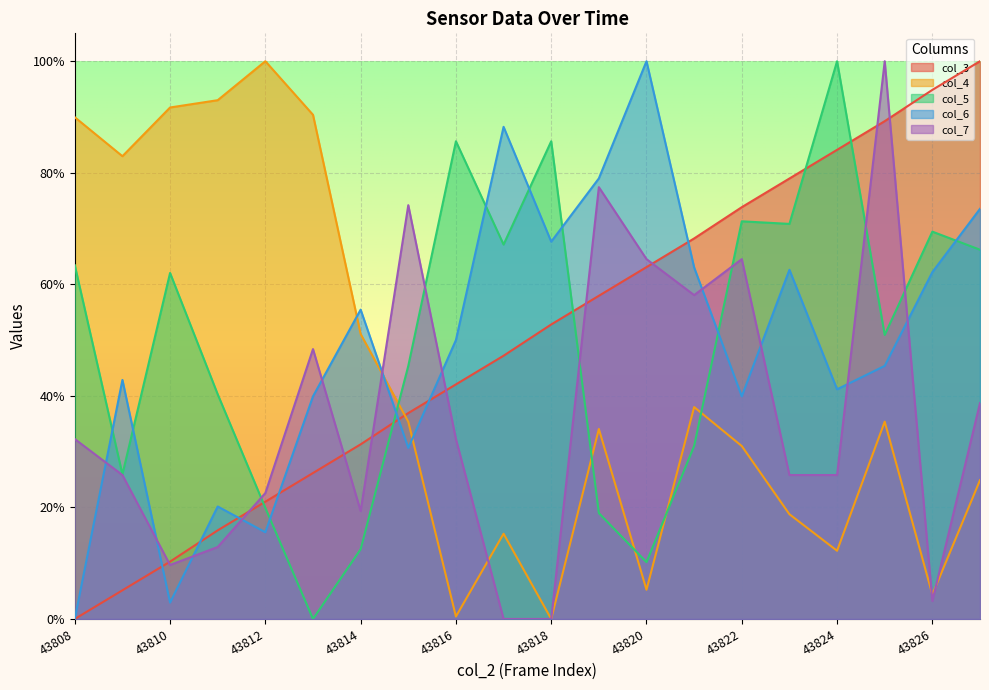

The value of col_7 at 43820 is 0.6. True or false?

True